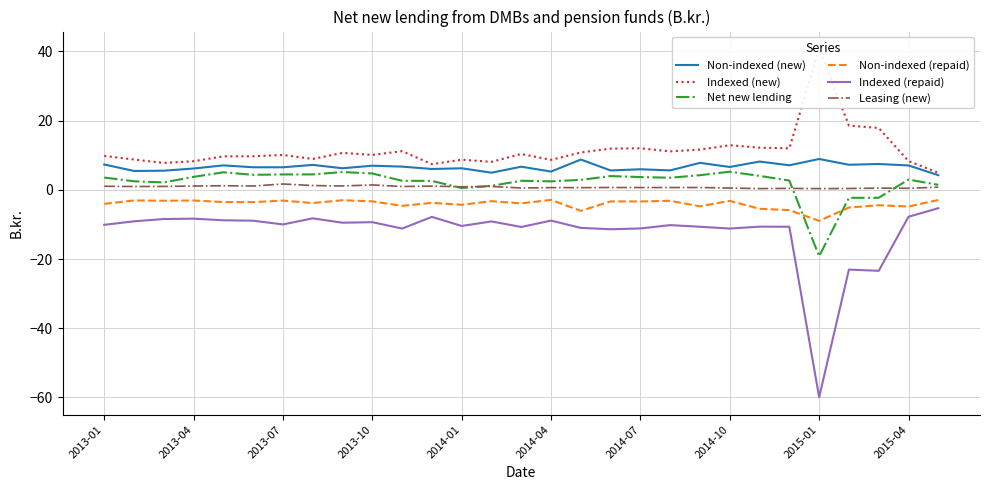

What is the difference between the maximum and second lowest values in the Non-indexed (repaid) series?

3.2